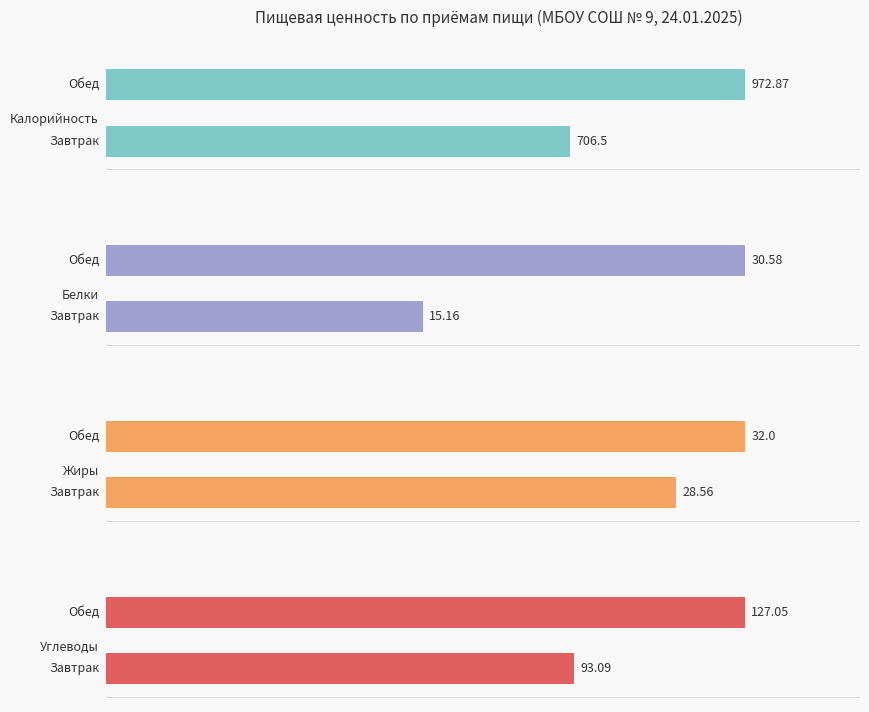

Is it true that Калорийность equals 224.4 at 200?

False